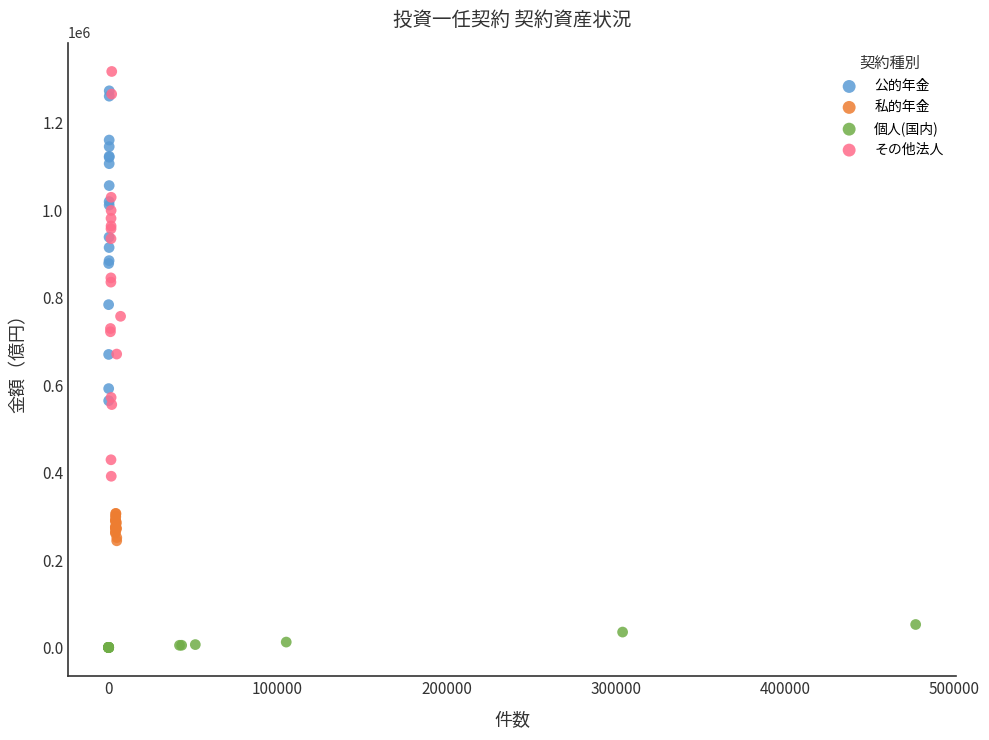

Which series reaches the minimum Y coordinate?

個人(国内)